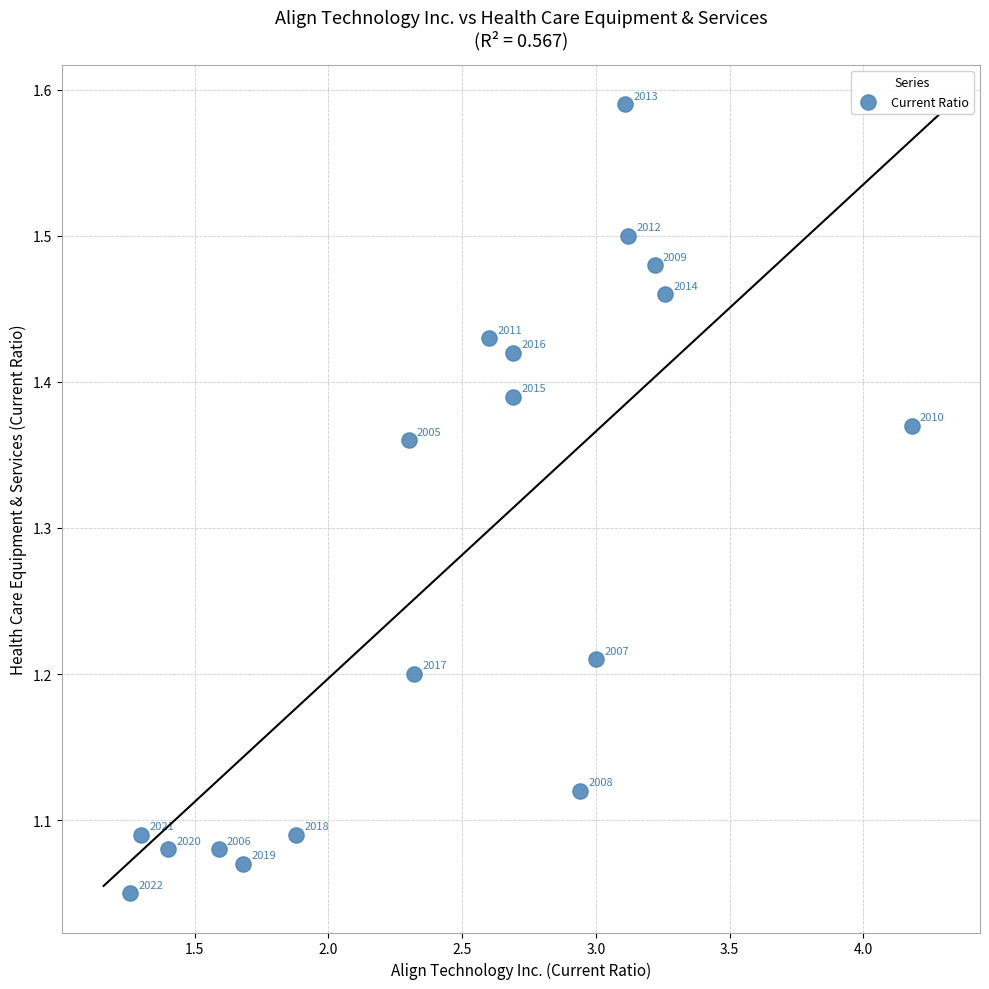

What is the range of Y values (max minus min)?

0.5